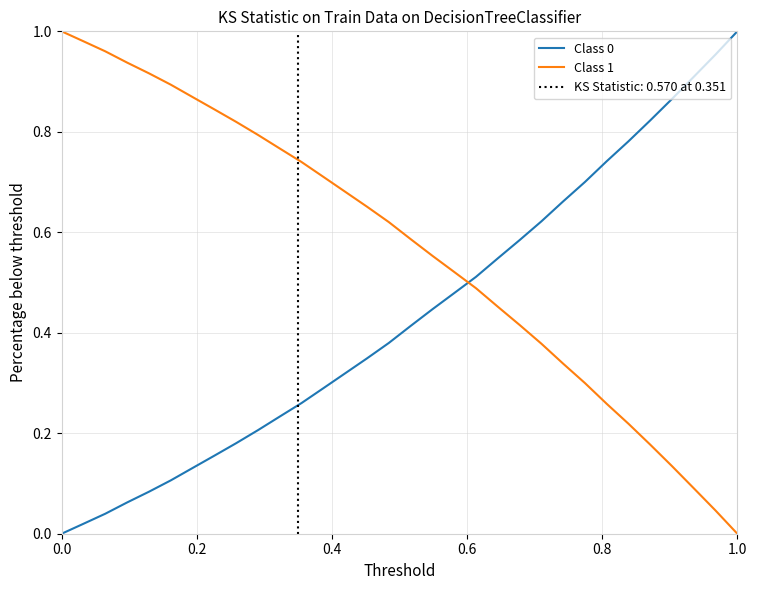

Reading left to right, what are all the values shown in this chart?

Class 0: 0.0	0.0	0.0	0.1	0.1	0.1	0.1	0.2	0.2	0.2	0.2	0.3	0.3	0.3	0.3	0.4	0.4	0.4	0.5	0.5	0.5	0.6	0.6	0.7	0.7	0.7	0.8	0.8	0.9	0.9	1.0	1.0
Class 1: 1.0	1.0	1.0	0.9	0.9	0.9	0.9	0.8	0.8	0.8	0.8	0.7	0.7	0.7	0.7	0.6	0.6	0.6	0.5	0.5	0.5	0.4	0.4	0.3	0.3	0.3	0.2	0.2	0.1	0.1	0.0	0.0